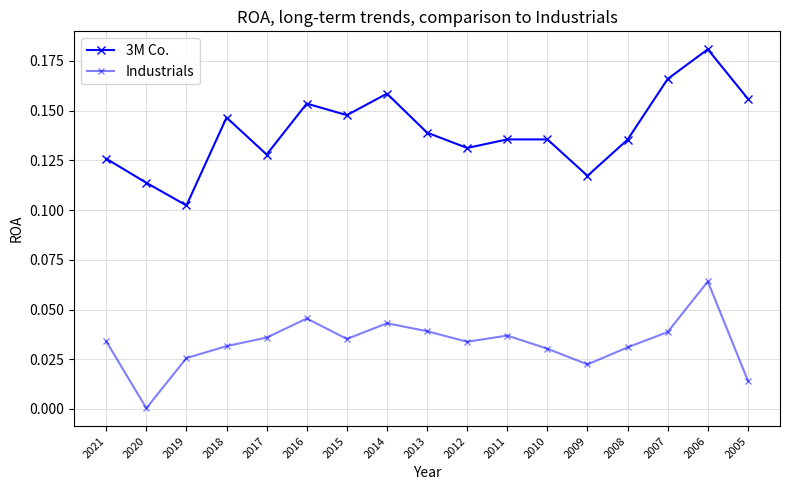

Between 2015 and 2009, which series saw the biggest shift?

3M Co.